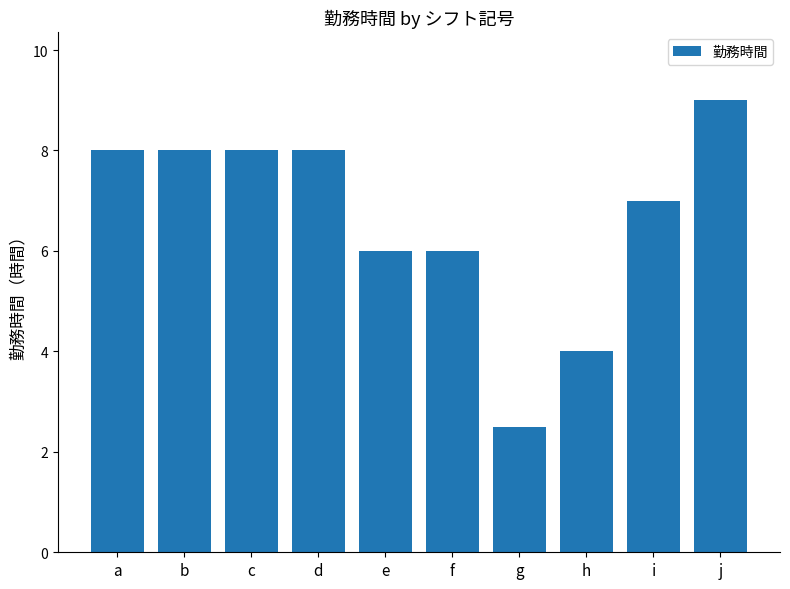

Does the chart contain stacked bars?

No